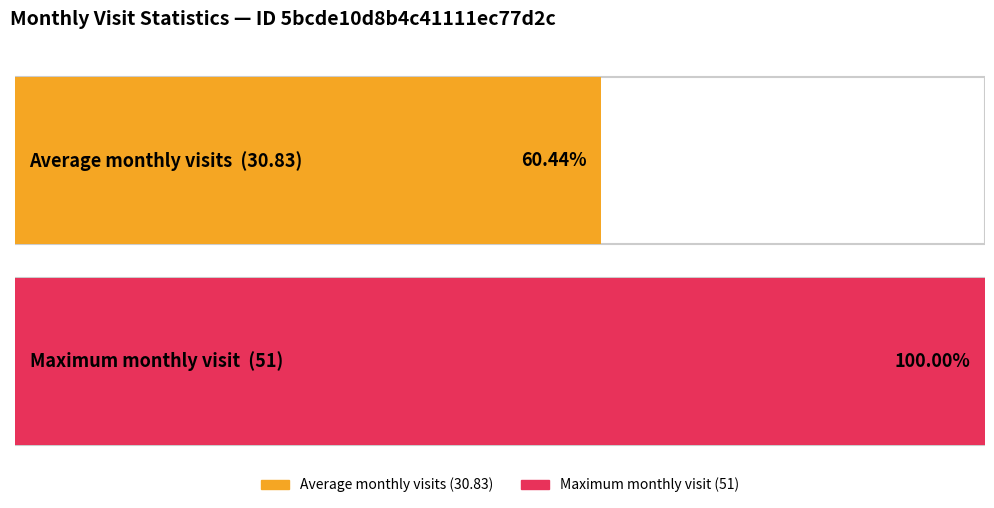

The value at 2022-09 is 11. True or false?

False